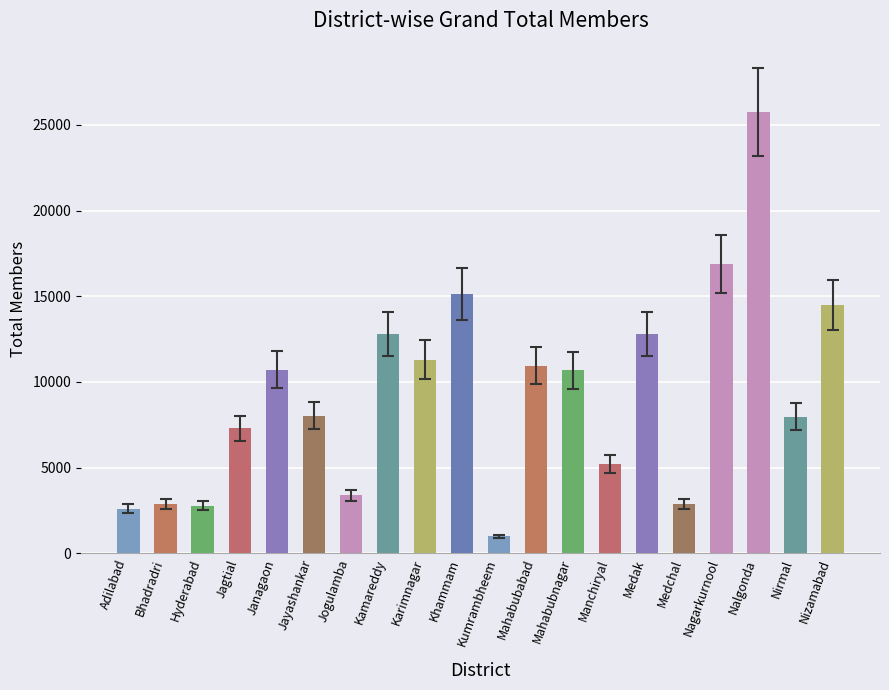

What is the difference between the values at Mahabubnagar and Adilabad?

8070